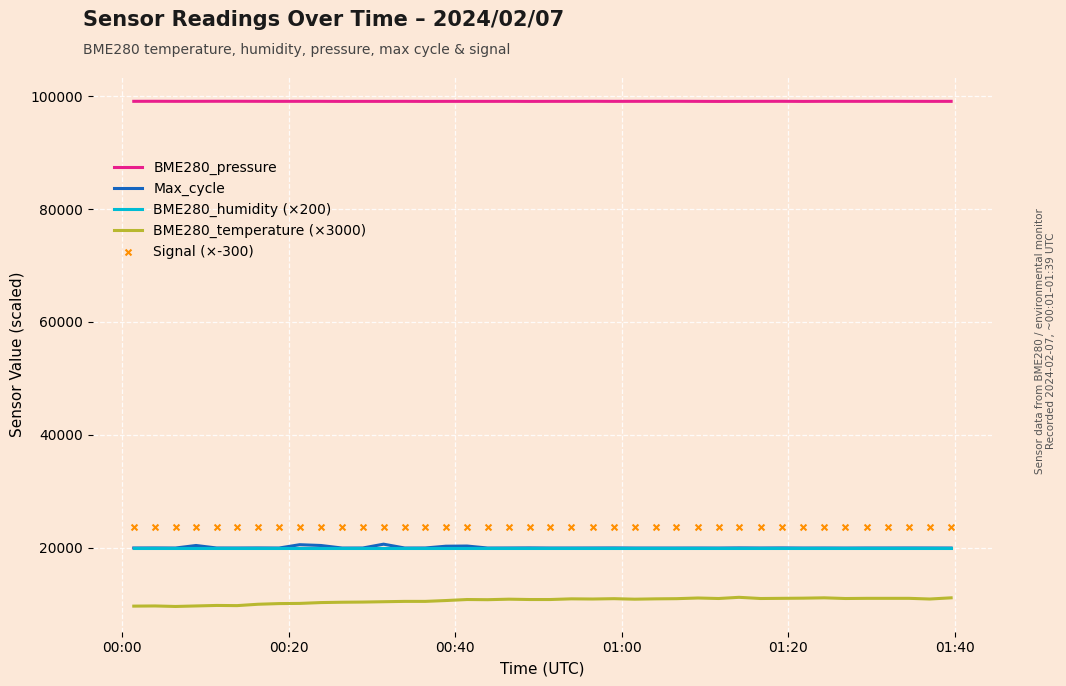

What are all the series names shown in the legend?

BME280_pressure, Max_cycle, BME280_humidity (×200), BME280_temperature (×3000), Signal (×-300)